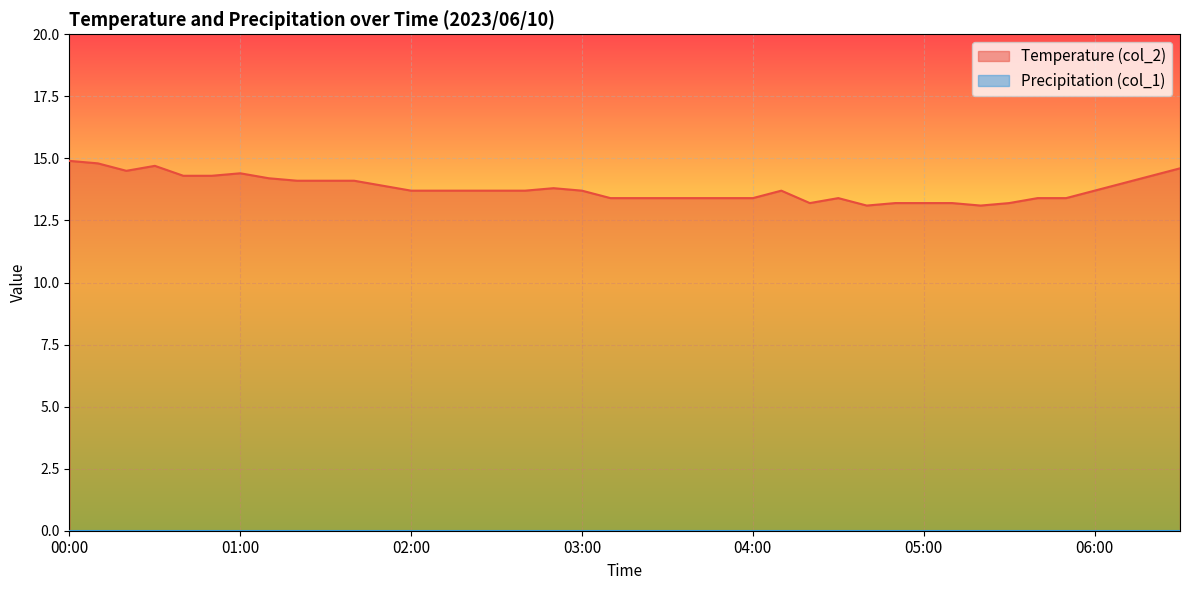

What is the minimum value shown in the chart?

0.0